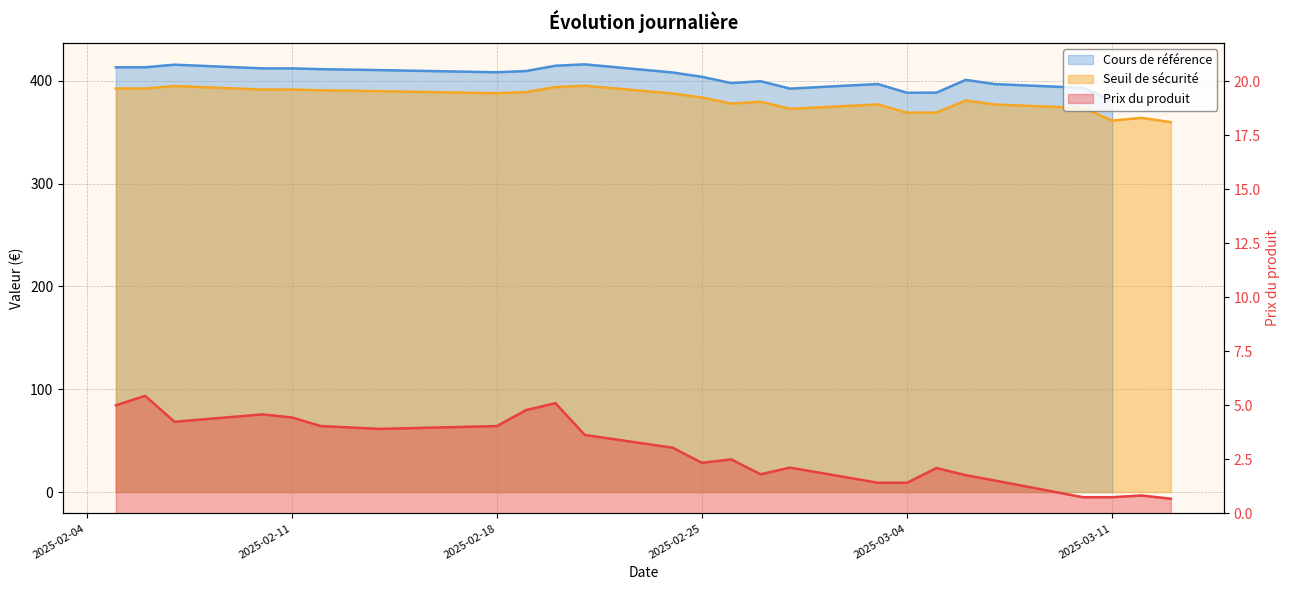

Which label corresponds to the largest value in the chart?

2025-02-21